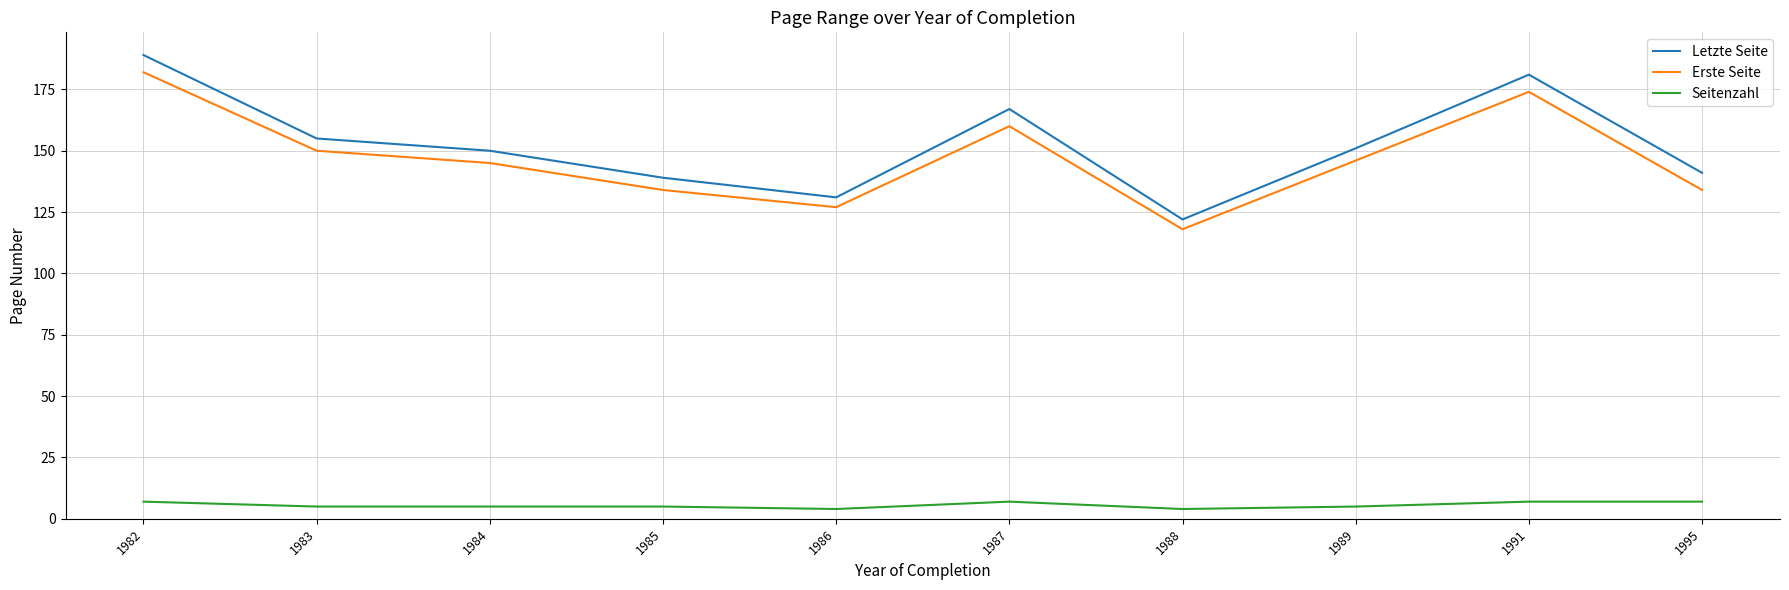

The Letzte Seite series shows 94 at 1991. True or false?

False